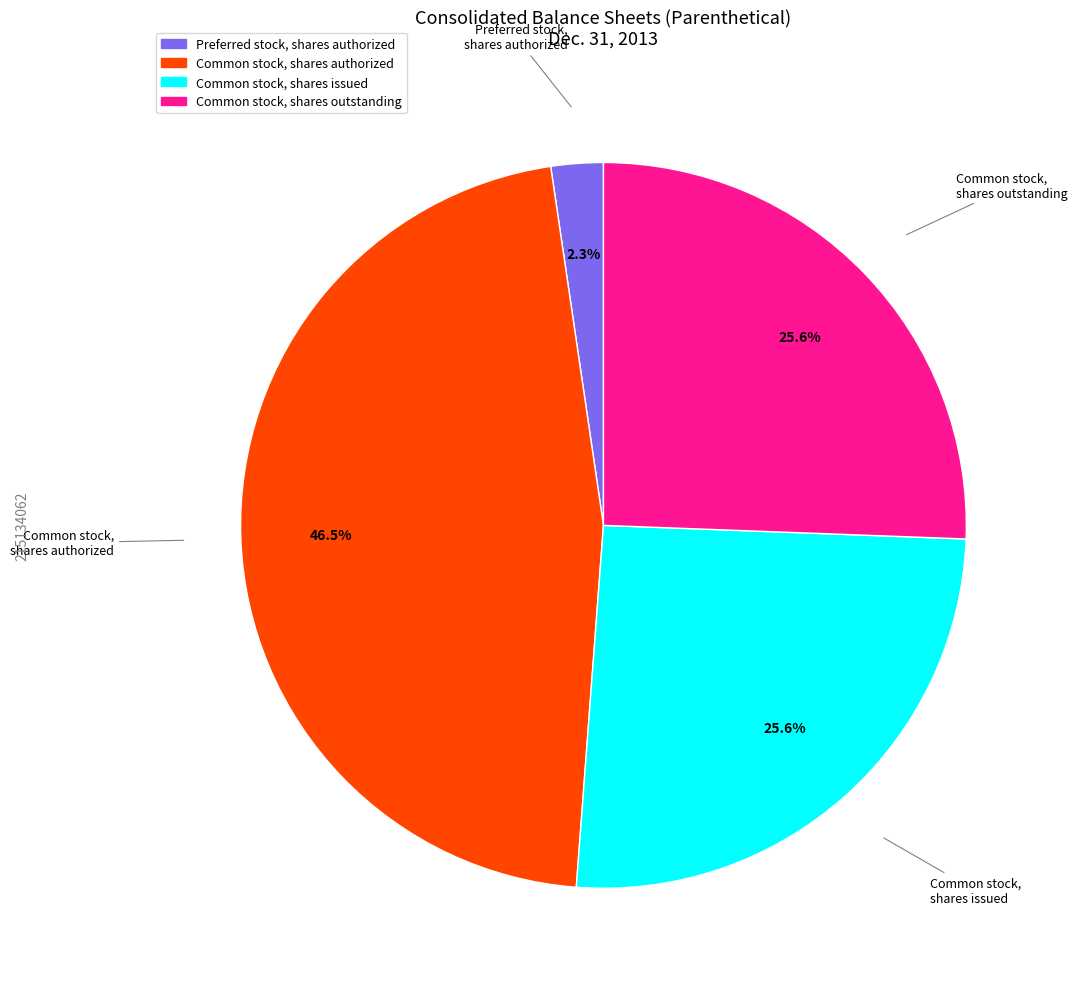

Does any single category account for the majority?

No